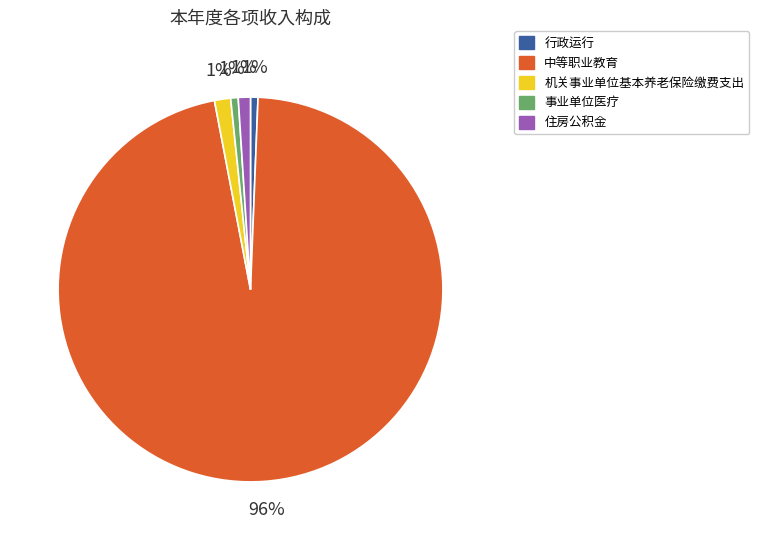

Approximately how many times larger is the value at 事业单位医疗 compared to 行政运行?

1.0